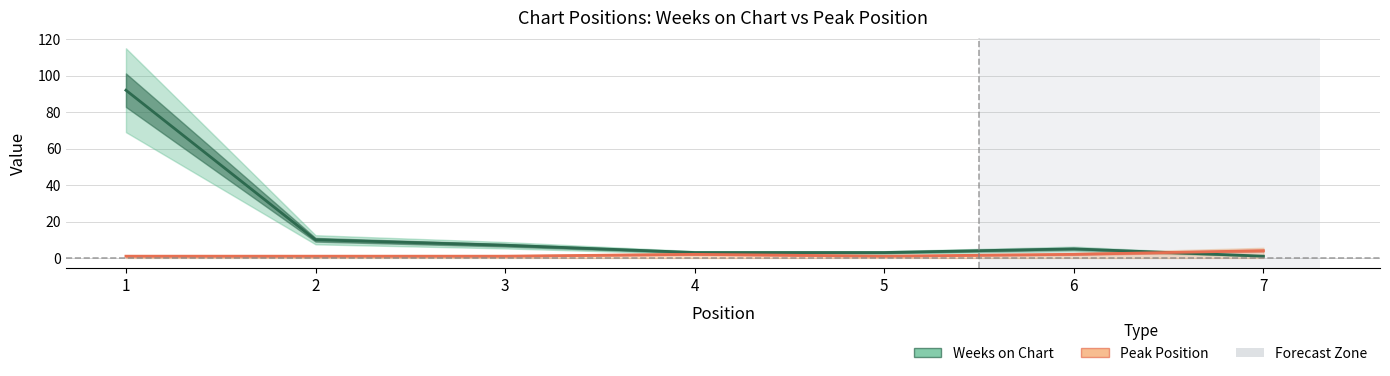

What is the value of the Peak Position point at the 4th from the left?

2